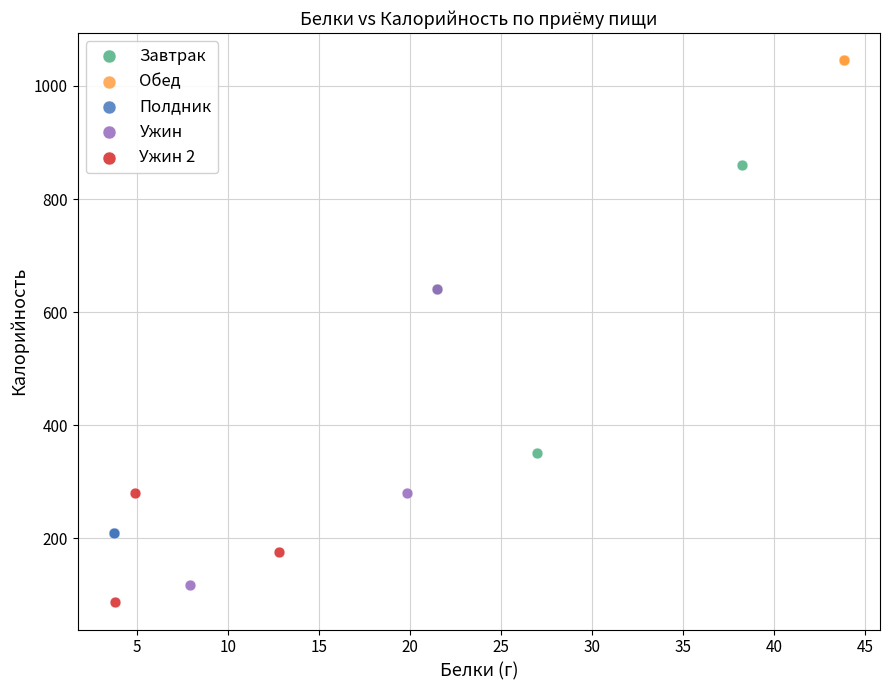

What are all the series names shown in the legend?

Завтрак, Обед, Полдник, Ужин, Ужин 2